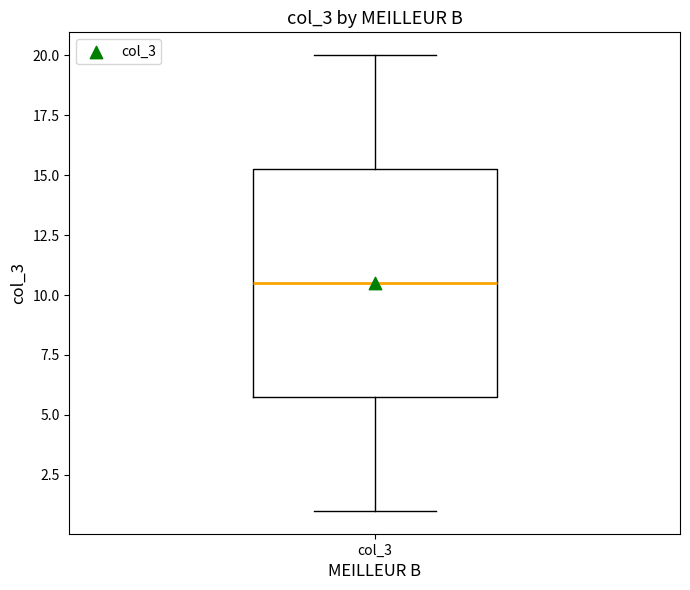

Read this box plot against the y-axis: the position of the median line, the range covered by the box, and the ends of both whiskers. The values are not printed on the chart, so give them approximately, as read against the axis.

median 10.5, box 6.0 to 15.5, whiskers 1.0 to 20.0